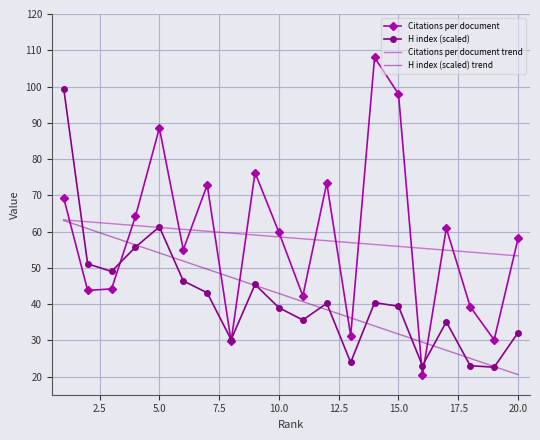

How many interior local peaks does the H index (scaled) series have?

5